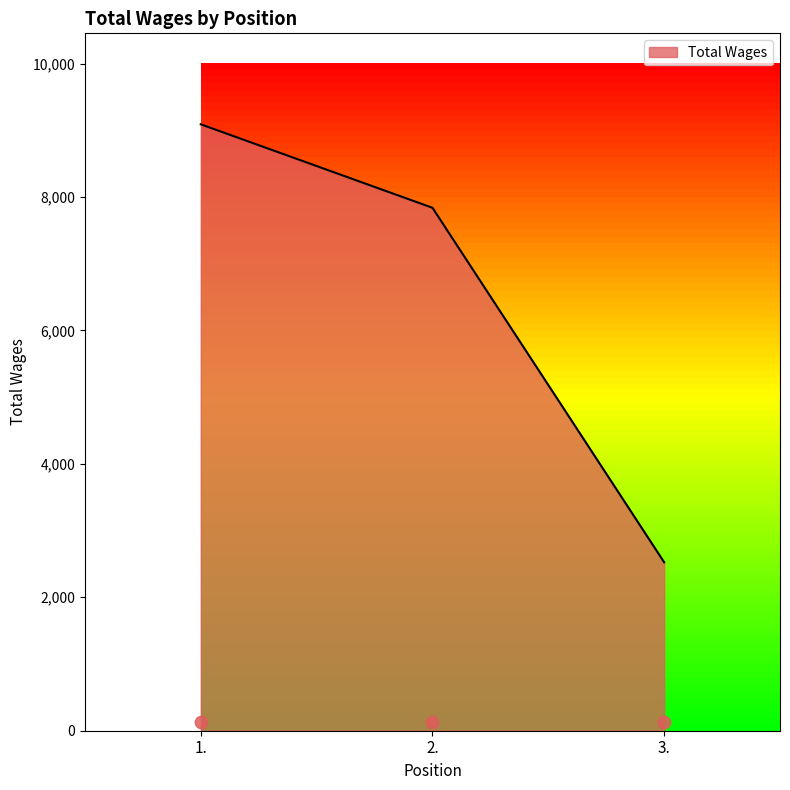

Approximately how many times larger is the value at 2. compared to 1.?

0.9